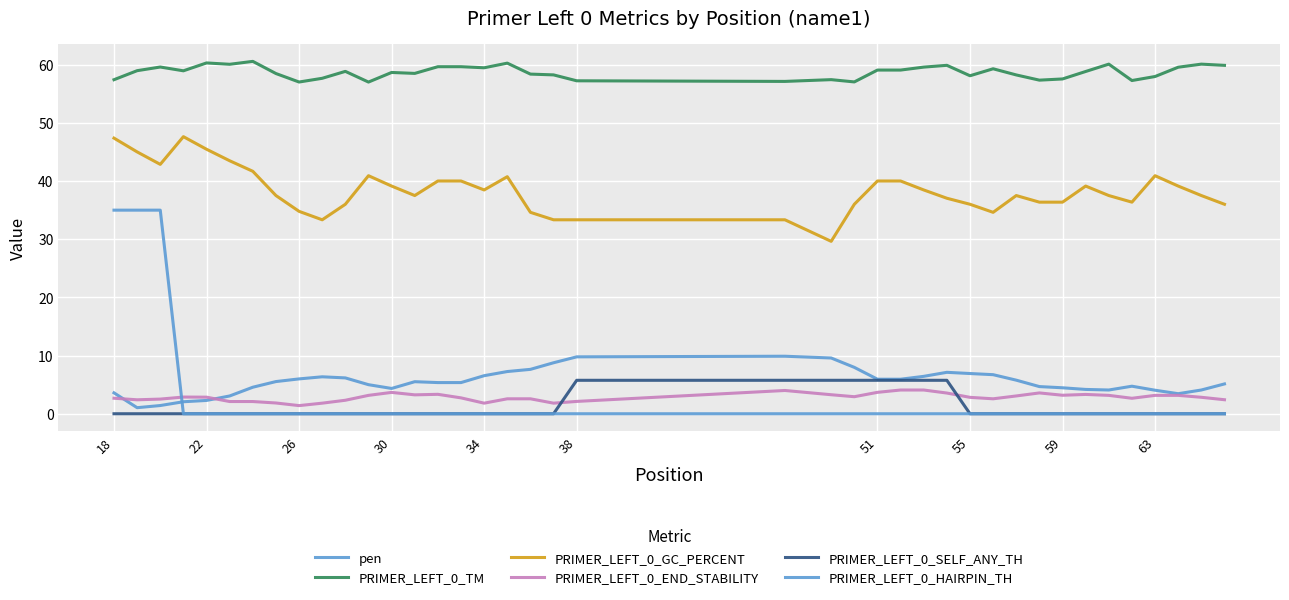

Does the chart display data point markers on the line(s)?

No